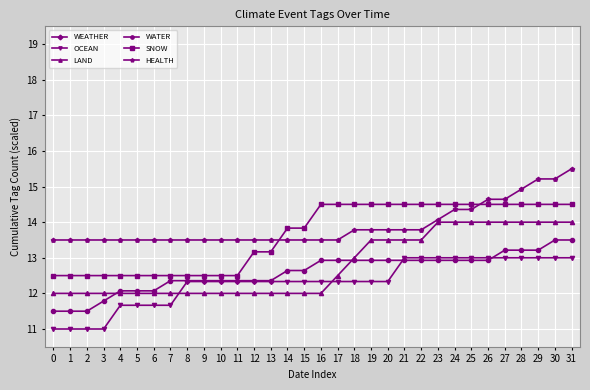

Rank the series at 6 from highest to lowest value.

HEALTH, SNOW, WATER, LAND, OCEAN, WEATHER